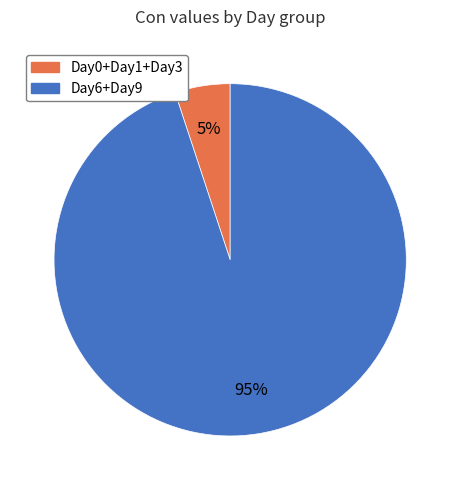

Between Day6+Day9 and Day0+Day1+Day3, which is larger?

Day6+Day9